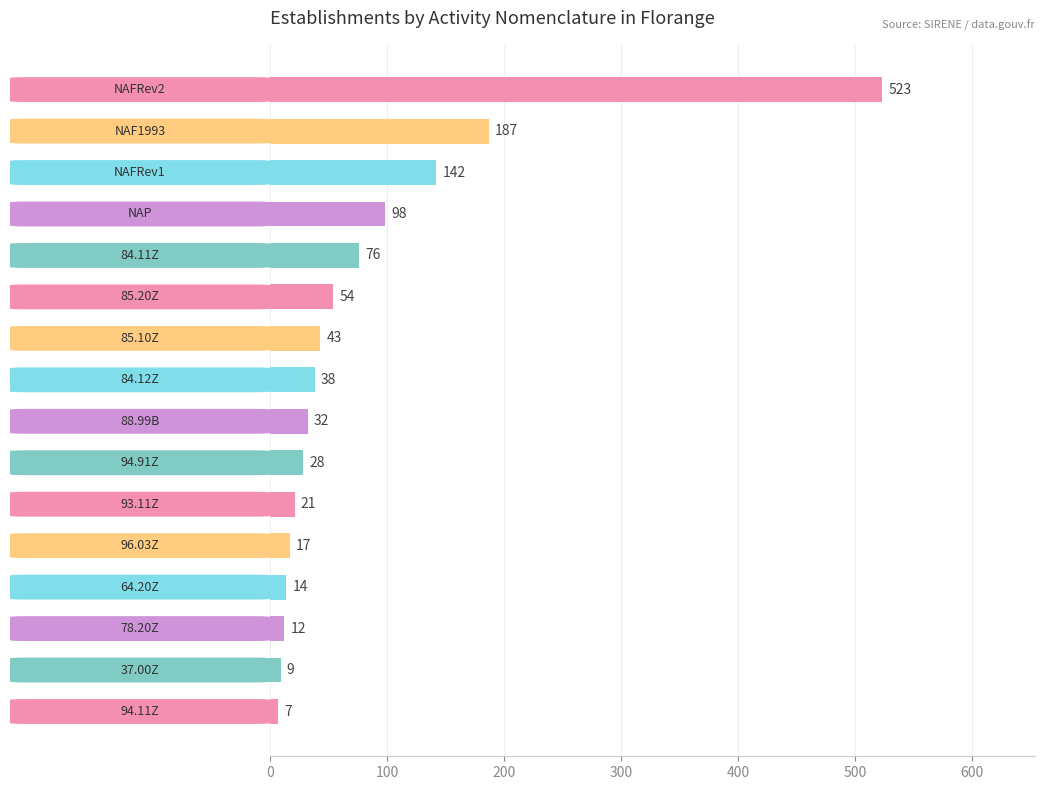

What is the sum of all values?

1301